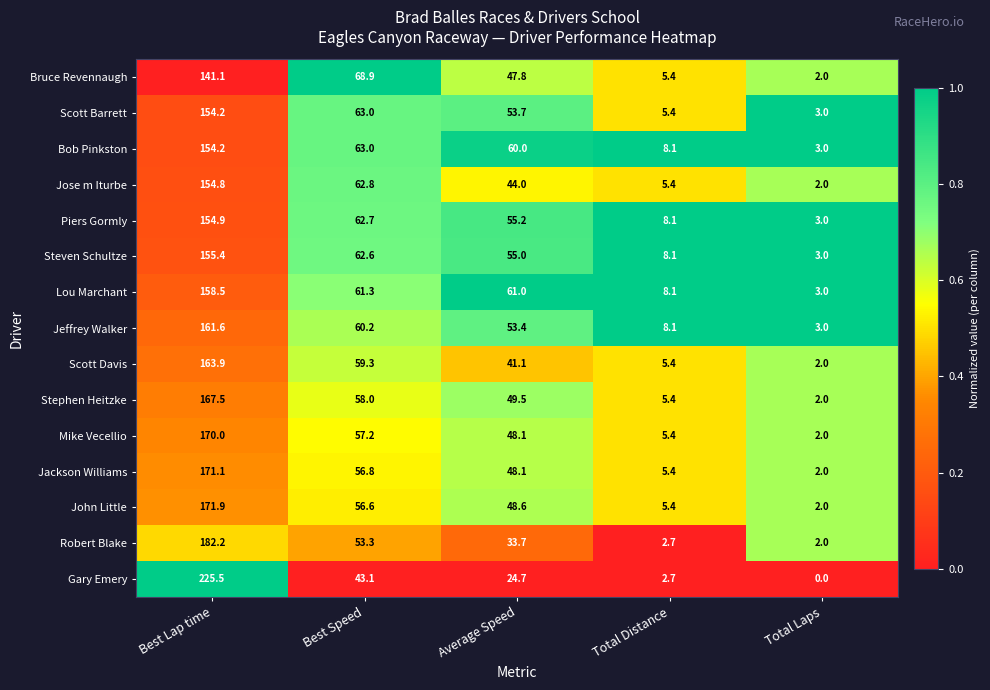

List the labels in order of Mike Vecellio value, smallest first.

Total Laps, Total Distance, Average Speed, Best Speed, Best Lap time